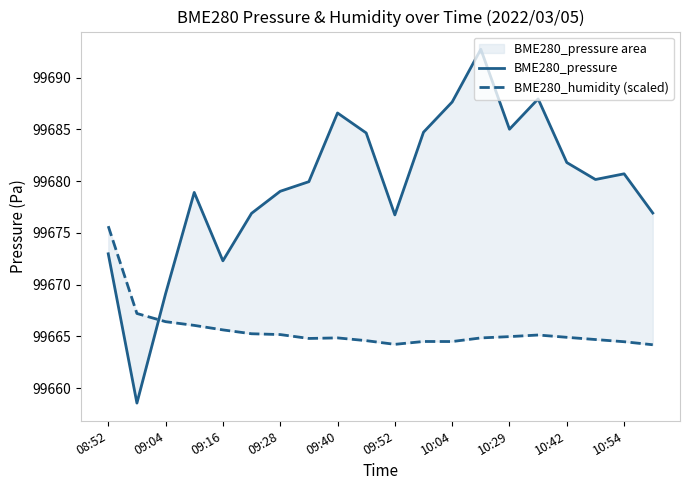

What are all the series names shown in the legend?

BME280_pressure, BME280_humidity (scaled)